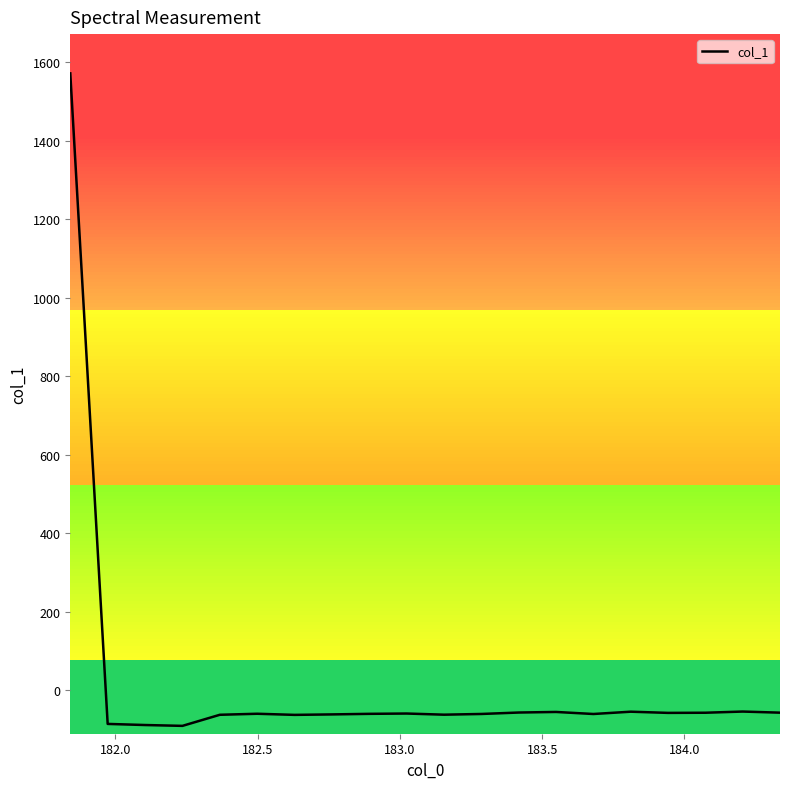

What is the maximum value shown in the chart?

1571.0